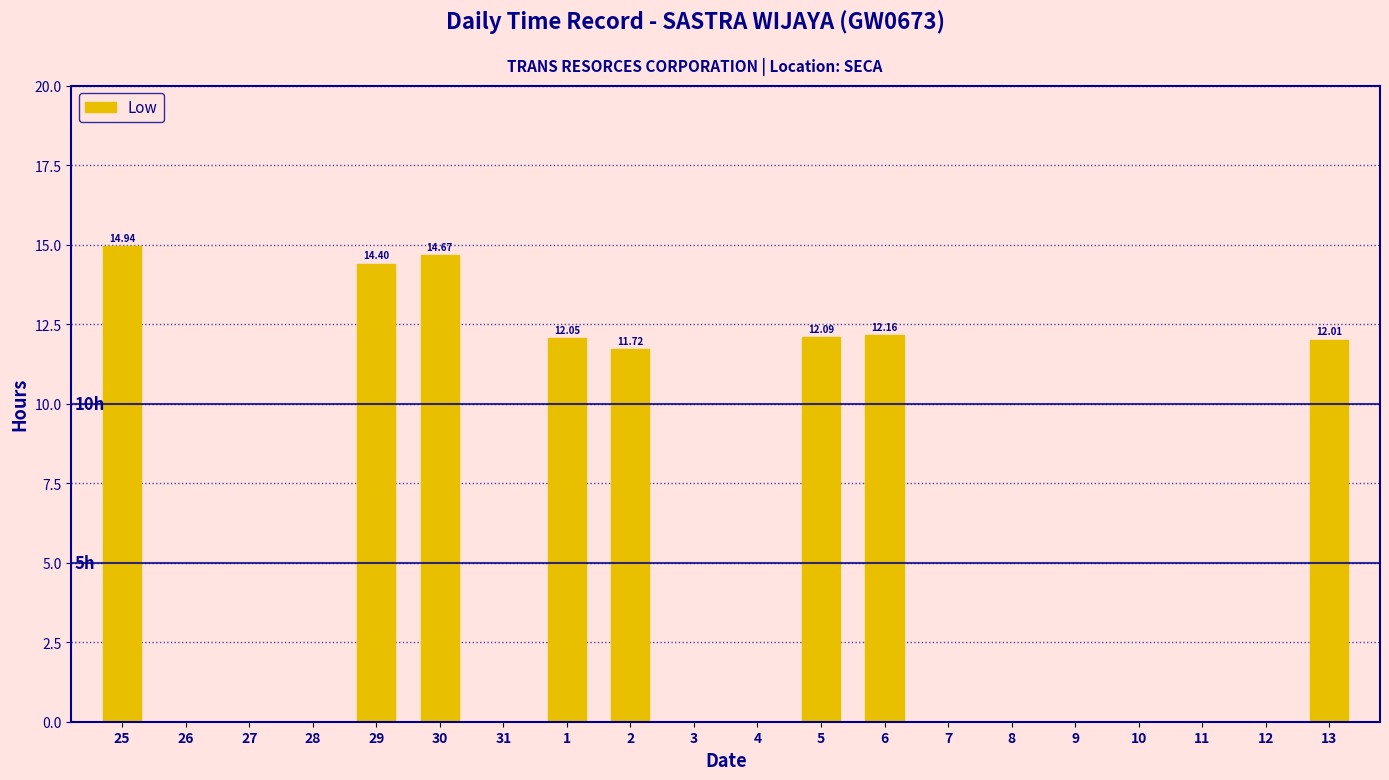

Is it true that the value at 27 is -6.5?

False